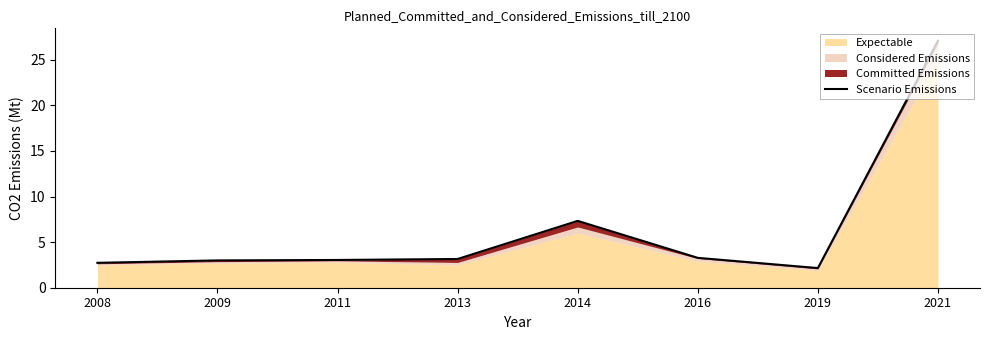

What is the maximum value shown in the chart?

27.1